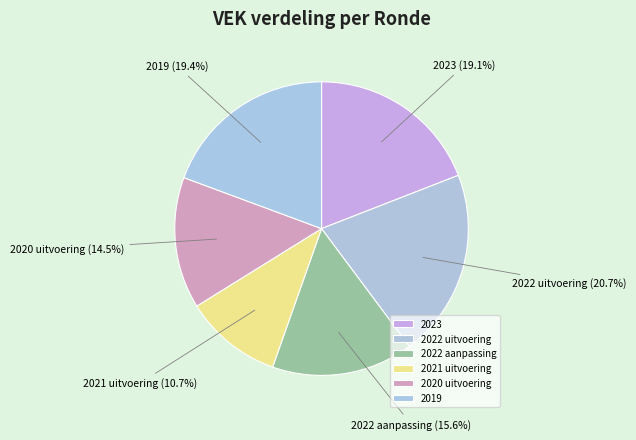

Is the sum of 2020 uitvoering and 2022 uitvoering greater than half?

No